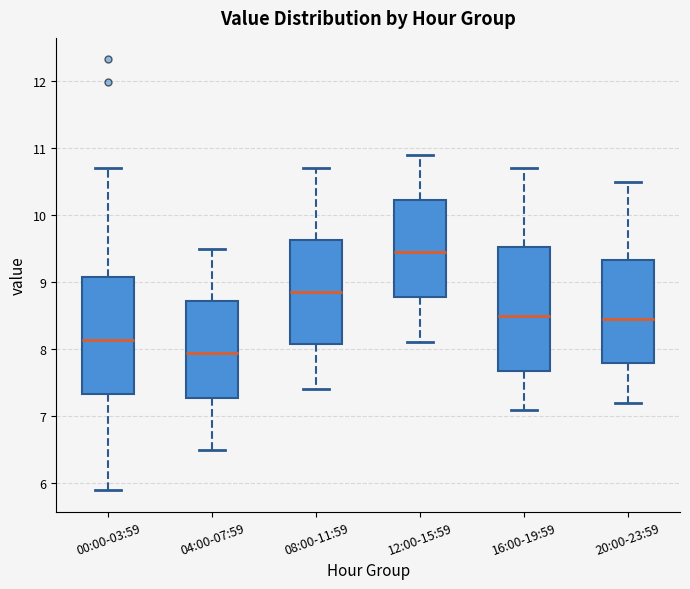

Reading left to right, transcribe this box plot: for each box, give where its median line is, the range the box spans, and where its two whiskers end, as read against the y-axis. The values are not printed on the chart, so give them approximately, as read against the axis.

00:00-03:59: median 8.1, box 7.3 to 9.1, whiskers 5.9 to 10.7
04:00-07:59: median 8.0, box 7.3 to 8.7, whiskers 6.5 to 9.5
08:00-11:59: median 8.9, box 8.1 to 9.6, whiskers 7.4 to 10.7
12:00-15:59: median 9.5, box 8.8 to 10.2, whiskers 8.1 to 10.9
16:00-19:59: median 8.5, box 7.7 to 9.5, whiskers 7.1 to 10.7
20:00-23:59: median 8.5, box 7.8 to 9.3, whiskers 7.2 to 10.5